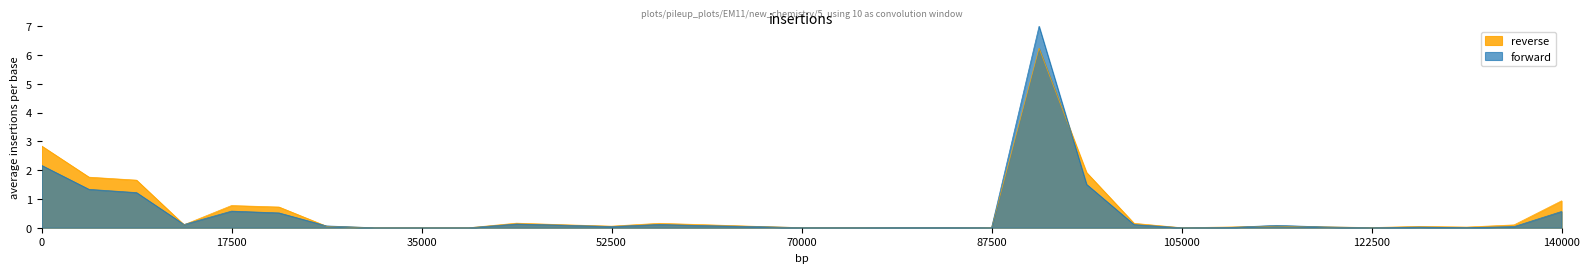

List the series in order of their peak value, highest first.

forward, reverse